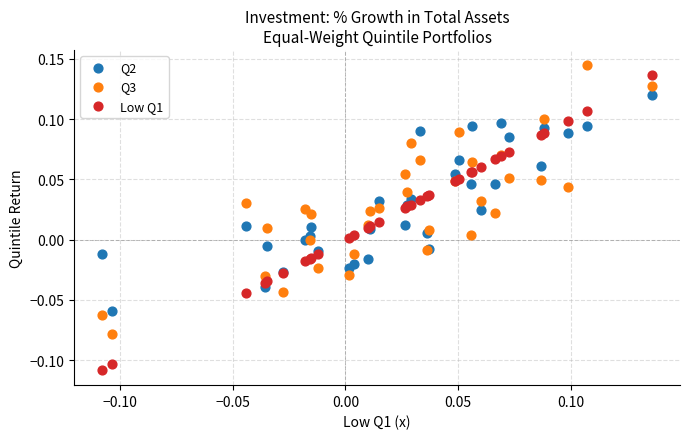

Which series has the widest spread of Y values?

Low Q1